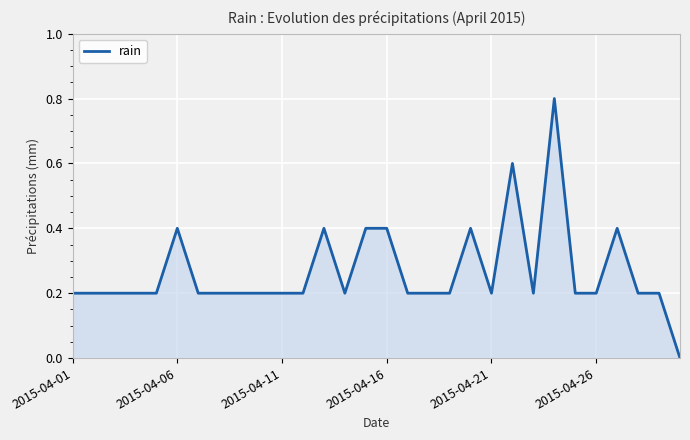

True or false: the data has more than 1 interior local peaks.

True